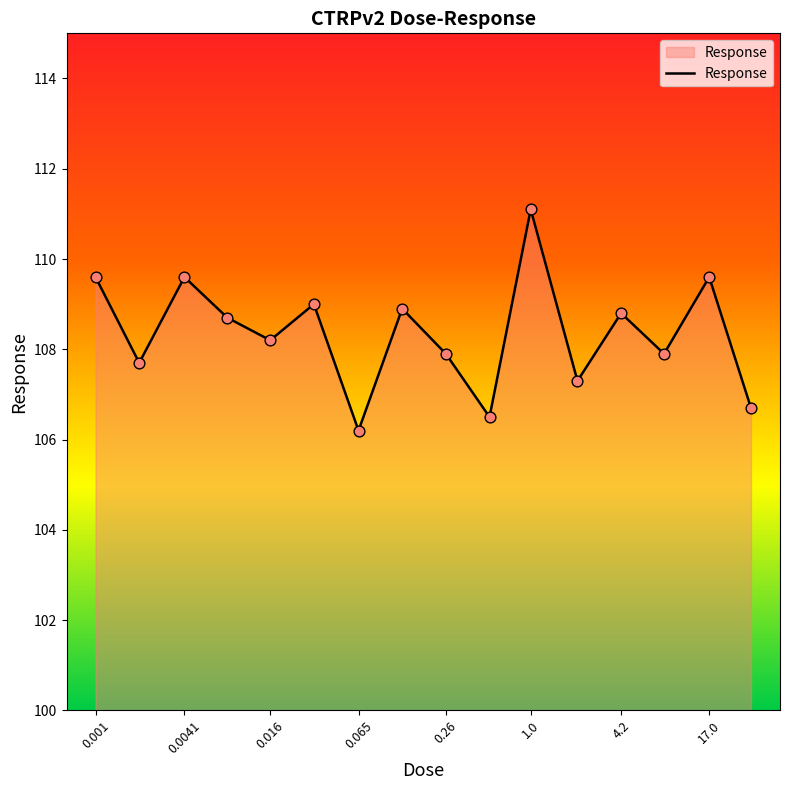

What is the difference between the maximum and minimum values?

4.9